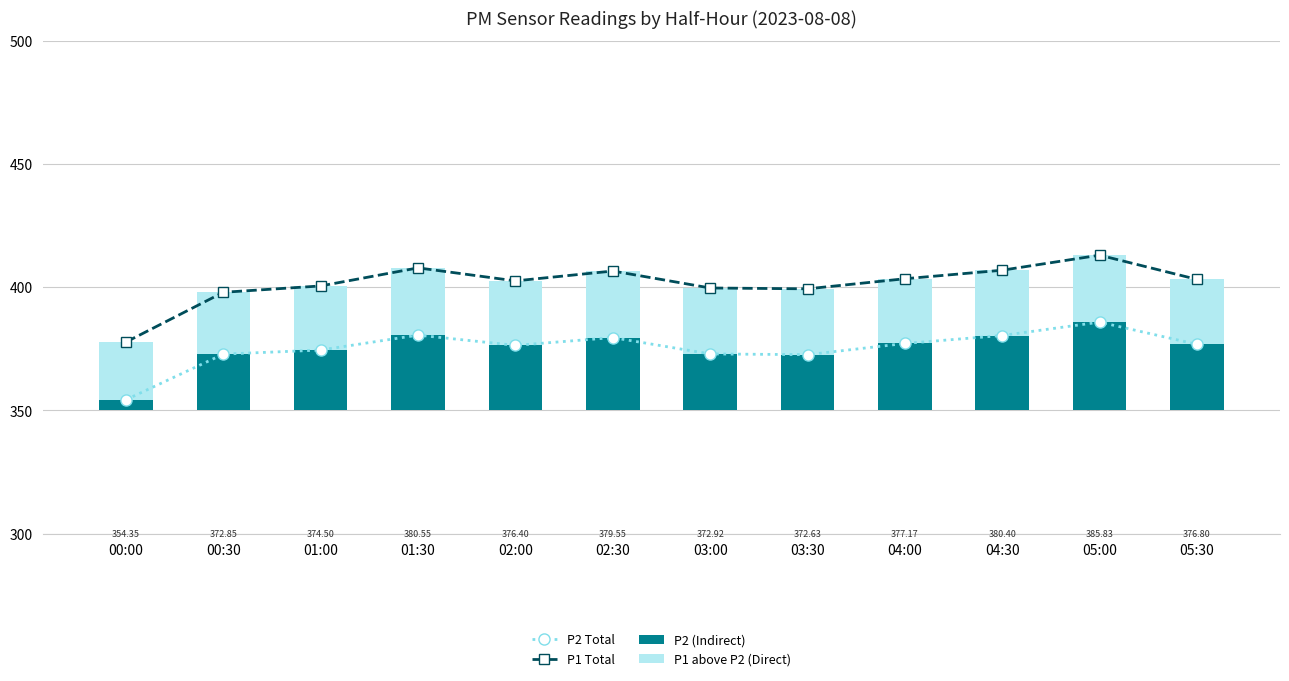

At which category does P2 Total reach its first local valley?

02:00